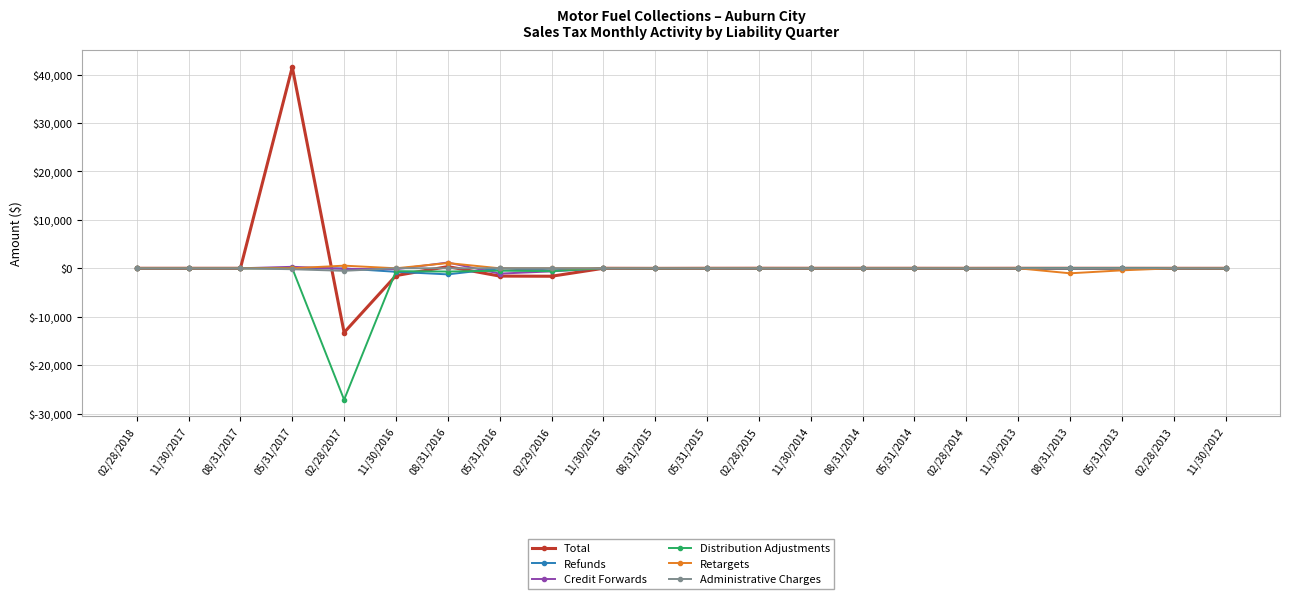

What is the smallest value displayed?

-27142.3